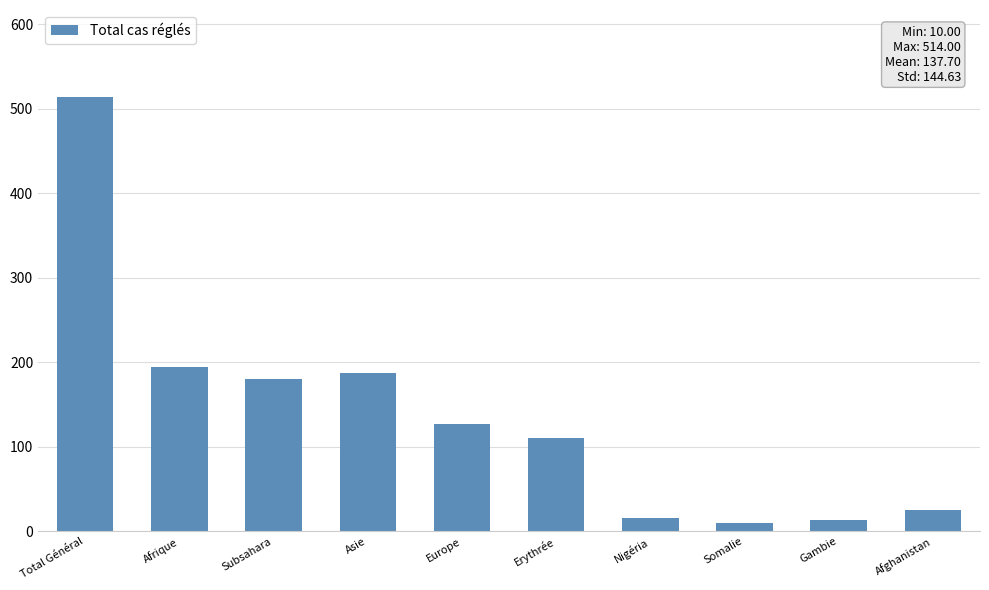

What is the label of the 10th bar from the left?

Afghanistan